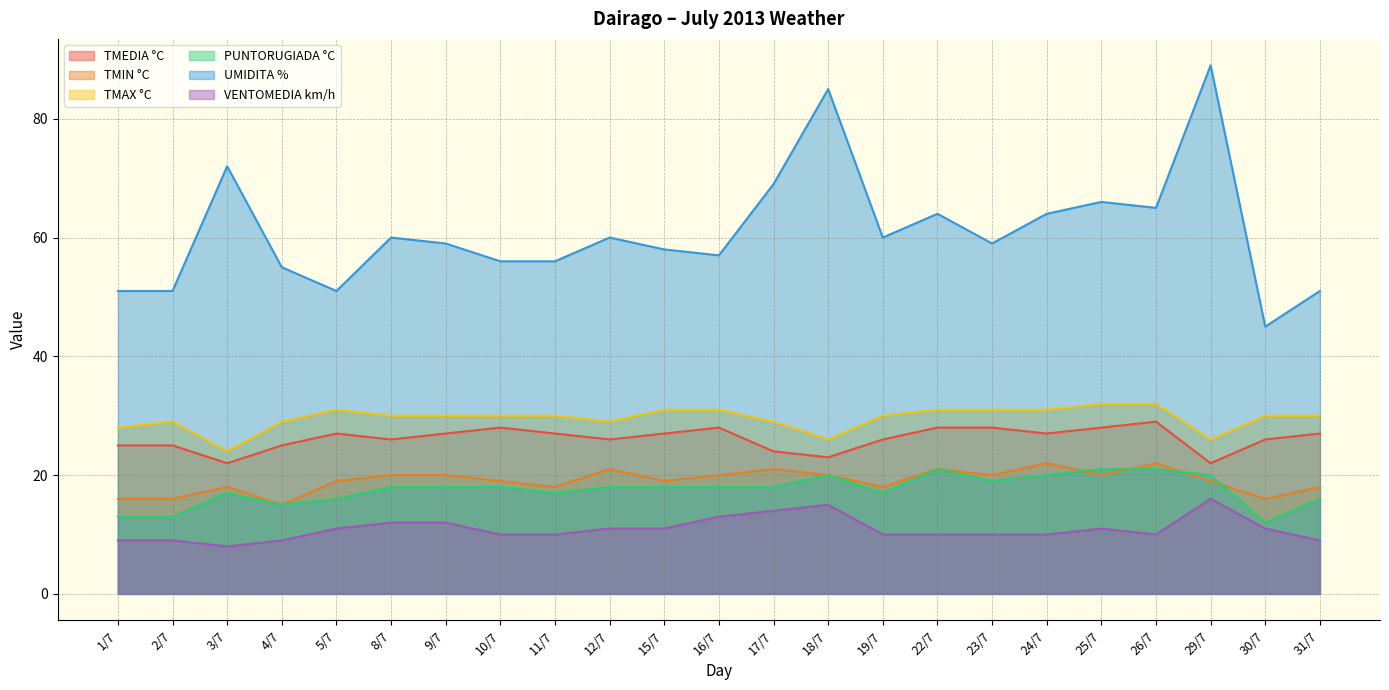

Is the value of UMIDITA % at 1/7 greater than the value of TMAX °C at 8/7?

Yes